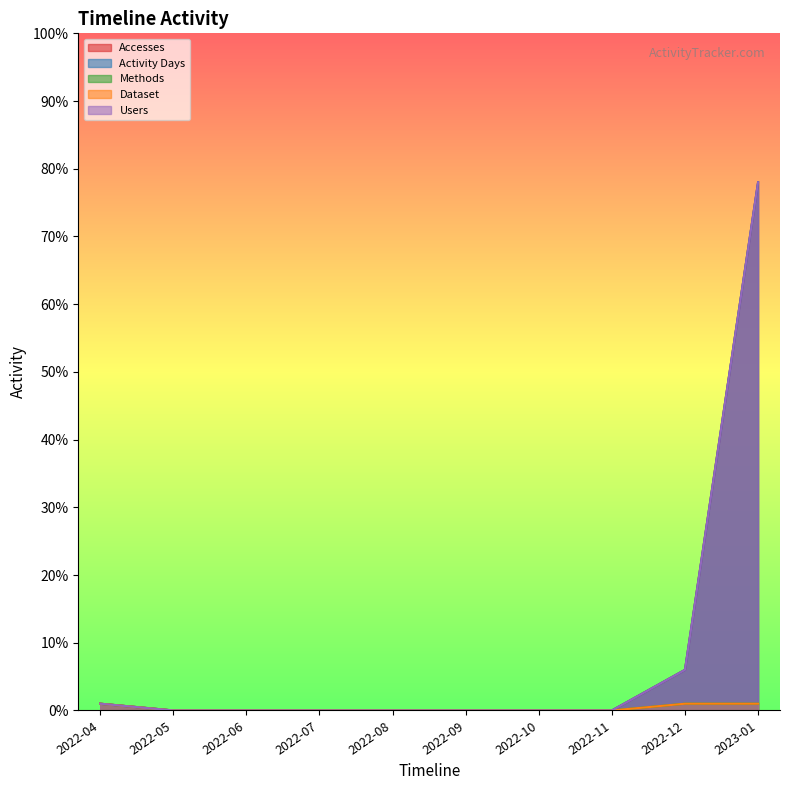

What is the label of the 7th point from the left?

2022-10